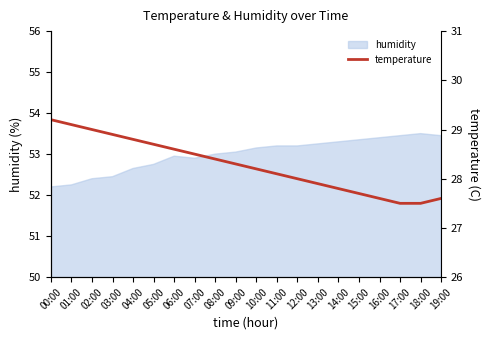

The chart shows a value of 38.8 at 18:00. True or false?

False